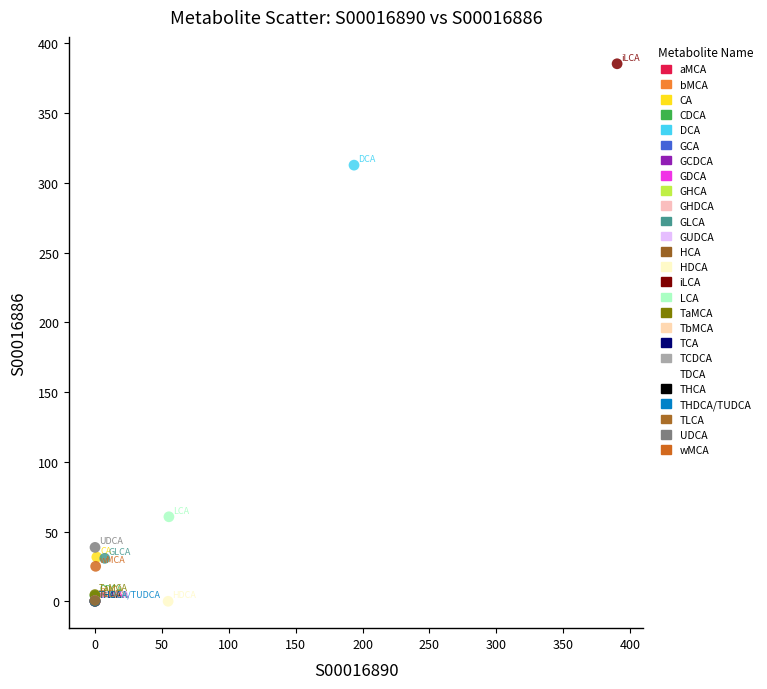

Which series contains the highest Y value?

iLCA